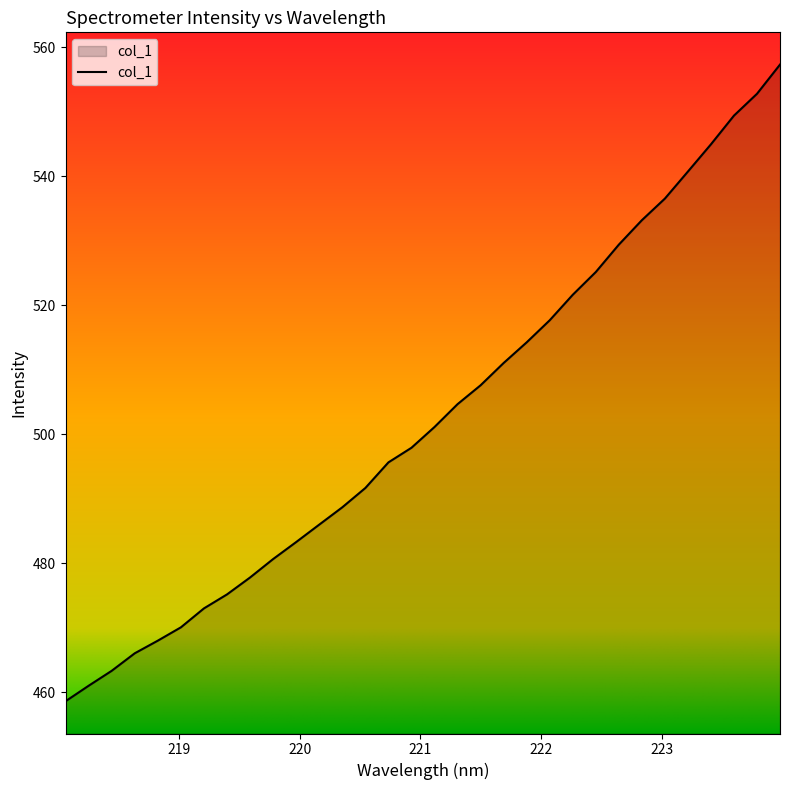

What is the difference between the maximum and minimum values?

98.7